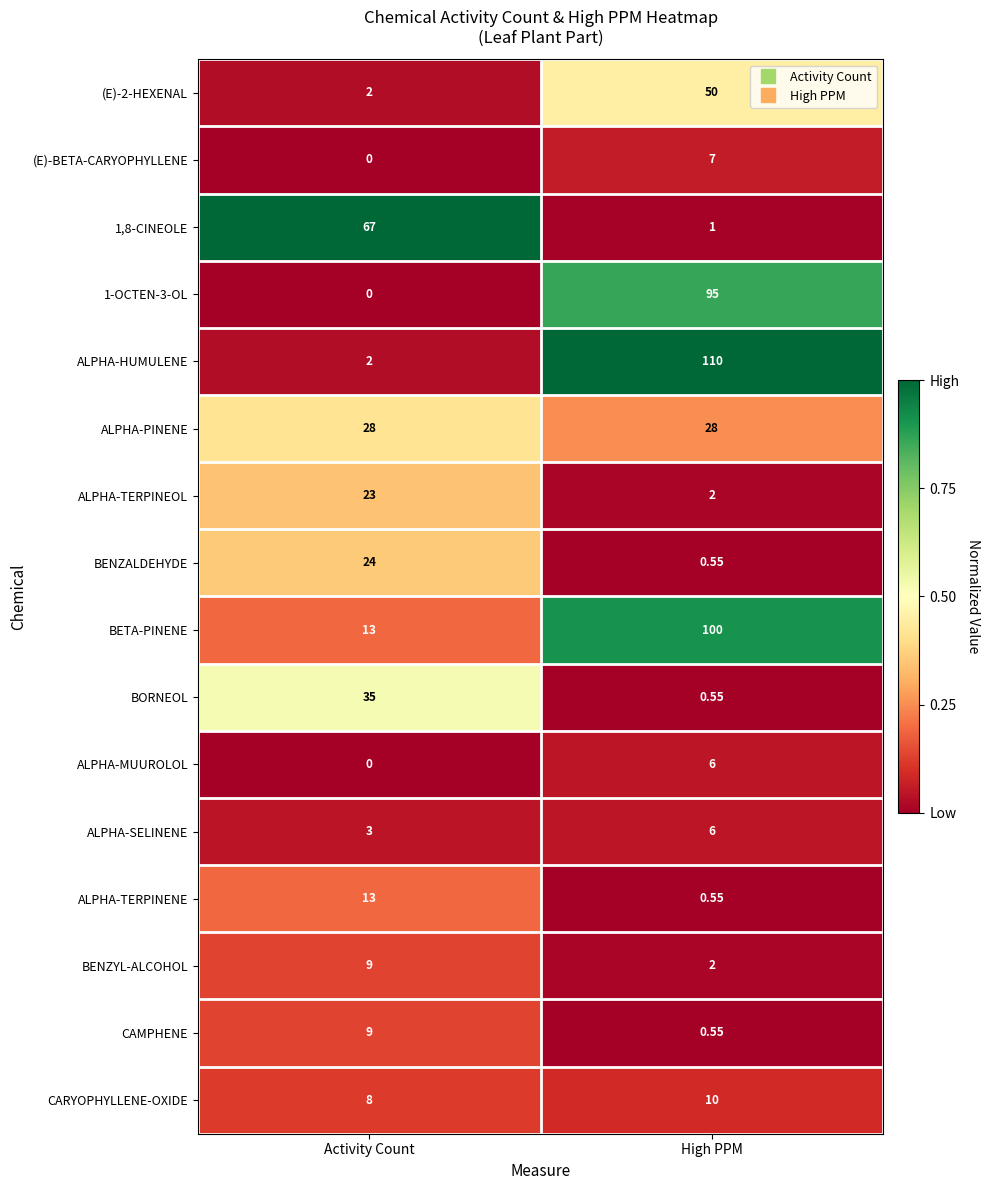

Which series has the largest range (max minus min)?

ALPHA-HUMULENE